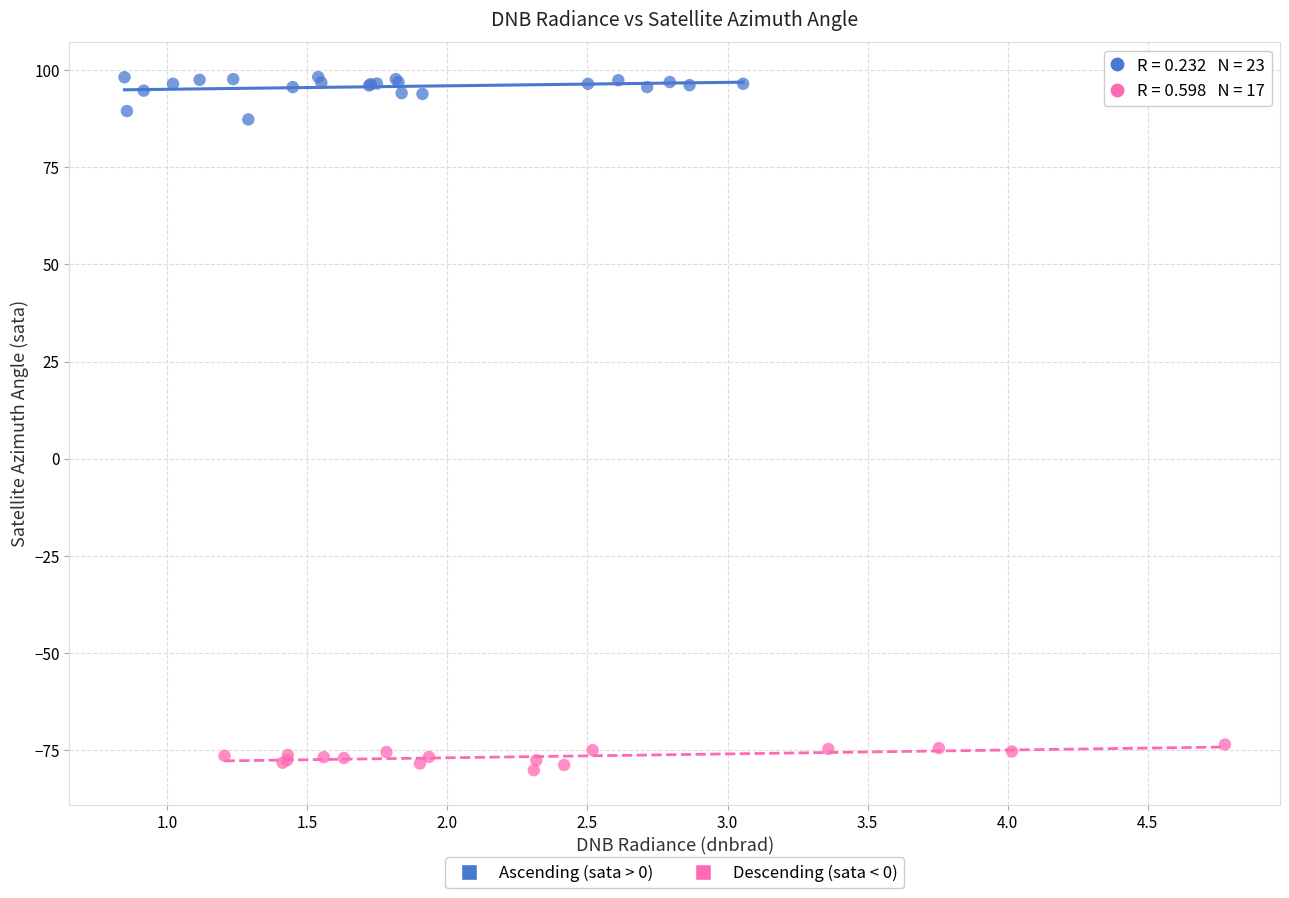

Which series reaches the minimum Y coordinate?

Descending (sata < 0)